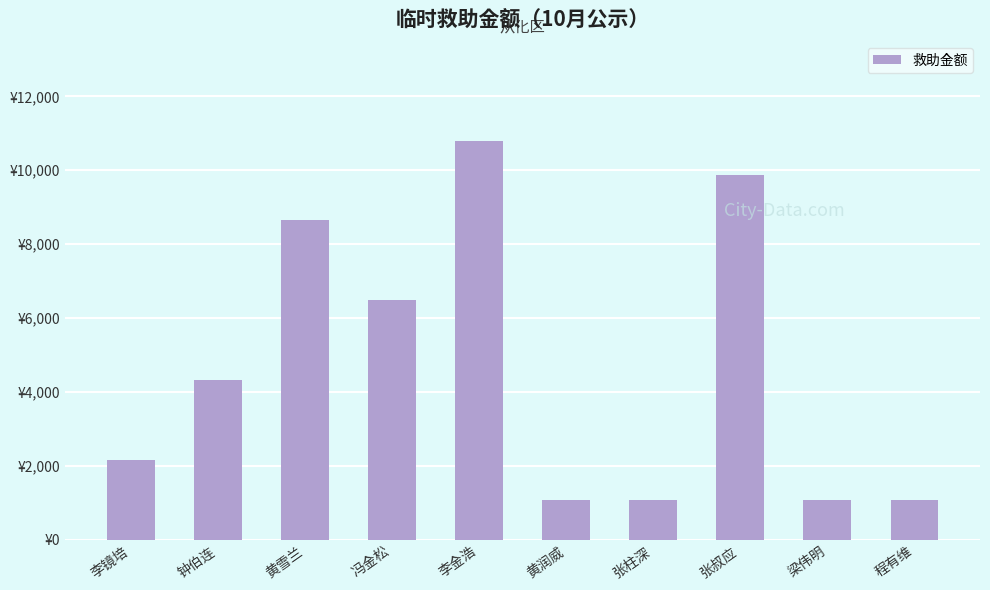

Are the bars horizontal?

No